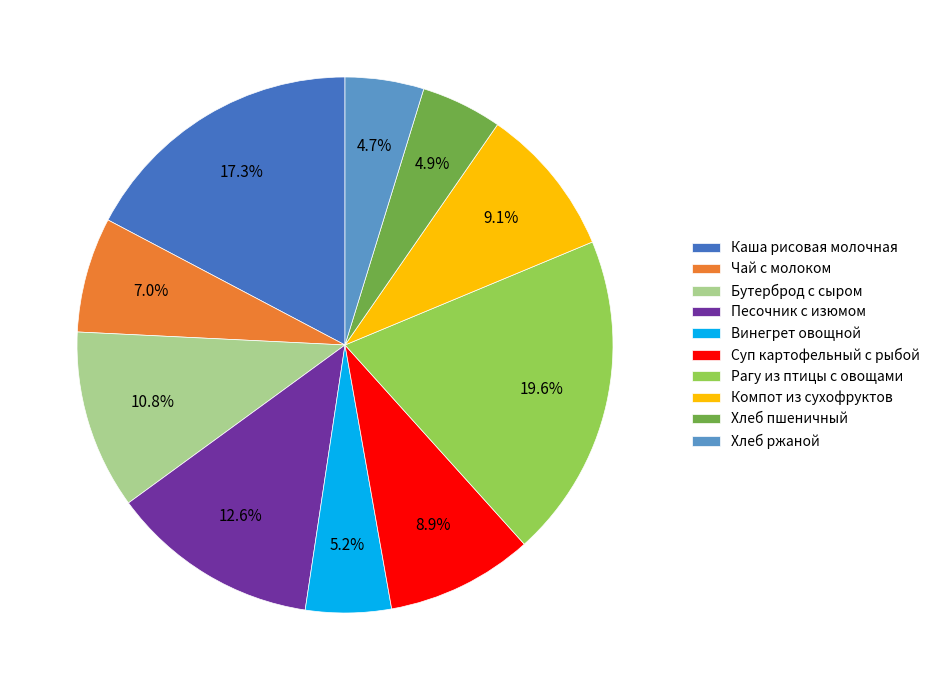

Is the sum of Рагу из птицы с овощами and Компот из сухофруктов greater than half?

No